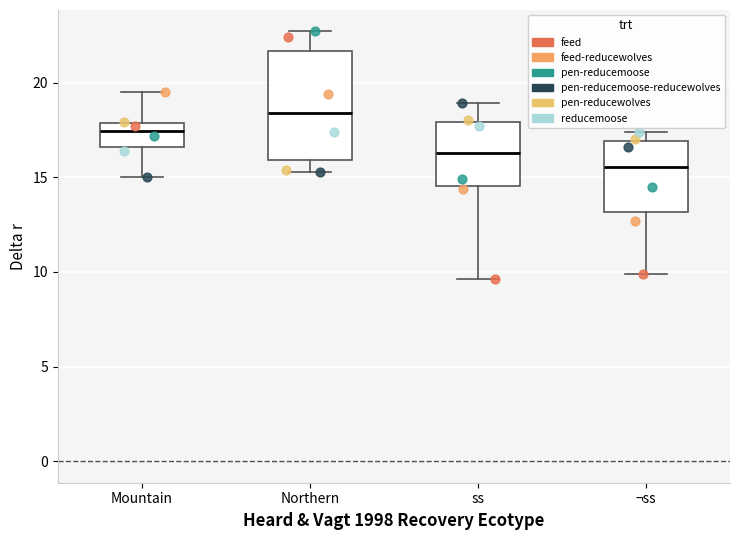

Reading left to right, read every box against the y-axis: the position of its median line, the range the box covers, and the ends of its whiskers. The values are not printed on the chart, so give them approximately, as read against the axis.

Mountain: median 17.5, box 16.5 to 18.0, whiskers 15.0 to 19.5
Northern: median 18.5, box 16.0 to 21.5, whiskers 15.5 to 22.5
ss: median 16.5, box 14.5 to 18.0, whiskers 9.5 to 19.0
¬ss: median 15.5, box 13.0 to 17.0, whiskers 10.0 to 17.5